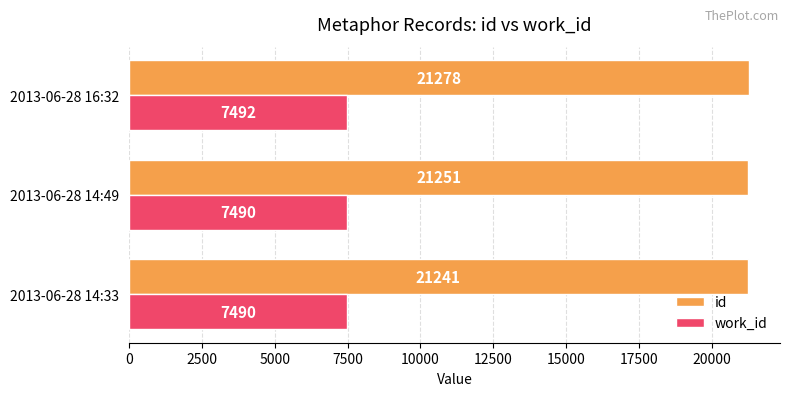

Count the number of categories in the chart.

3